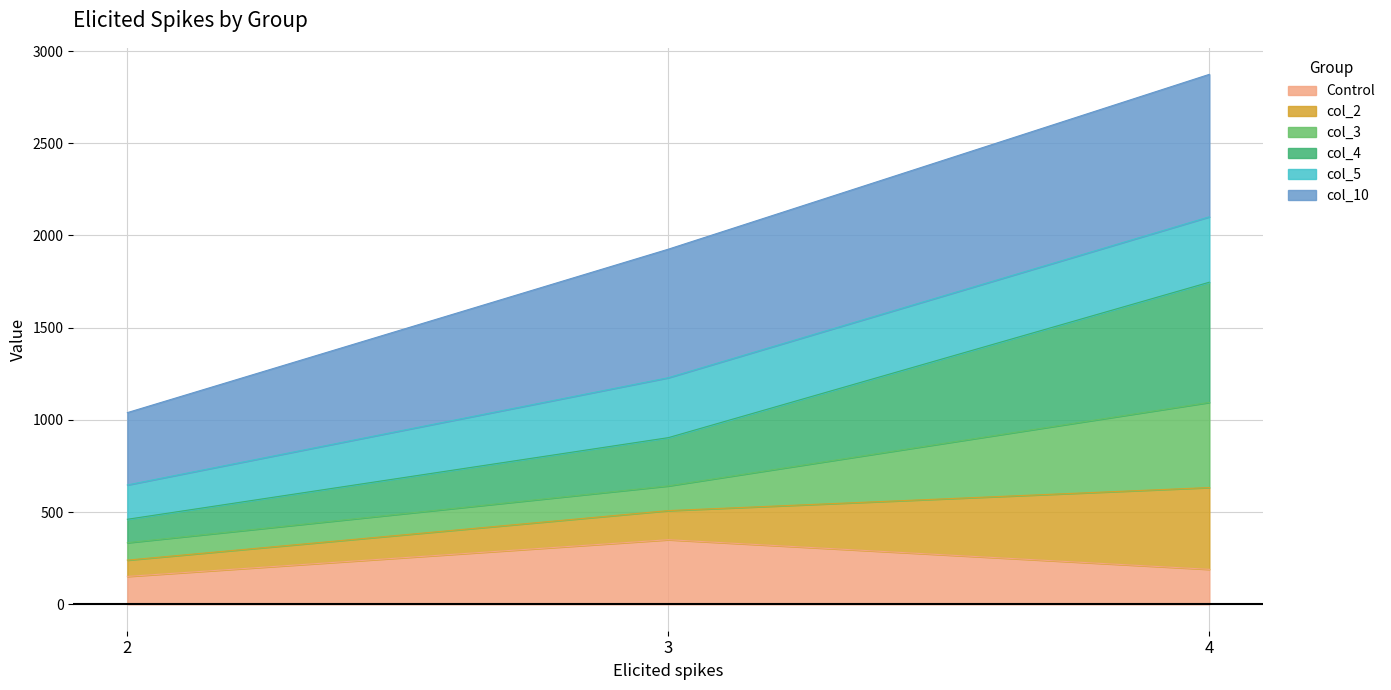

The value of Control at 2 is 150.8. True or false?

True